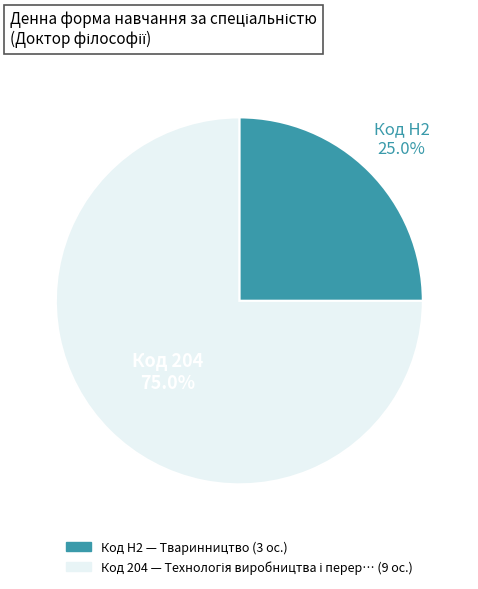

Is there a majority slice in this chart?

Yes